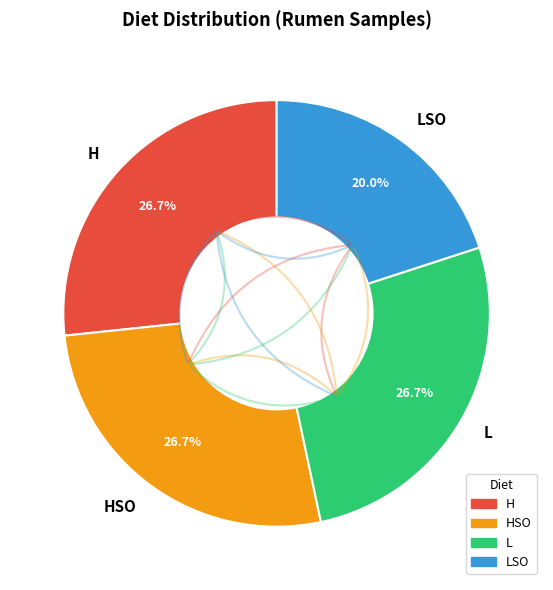

Combined, do H and LSO account for over 50%?

No